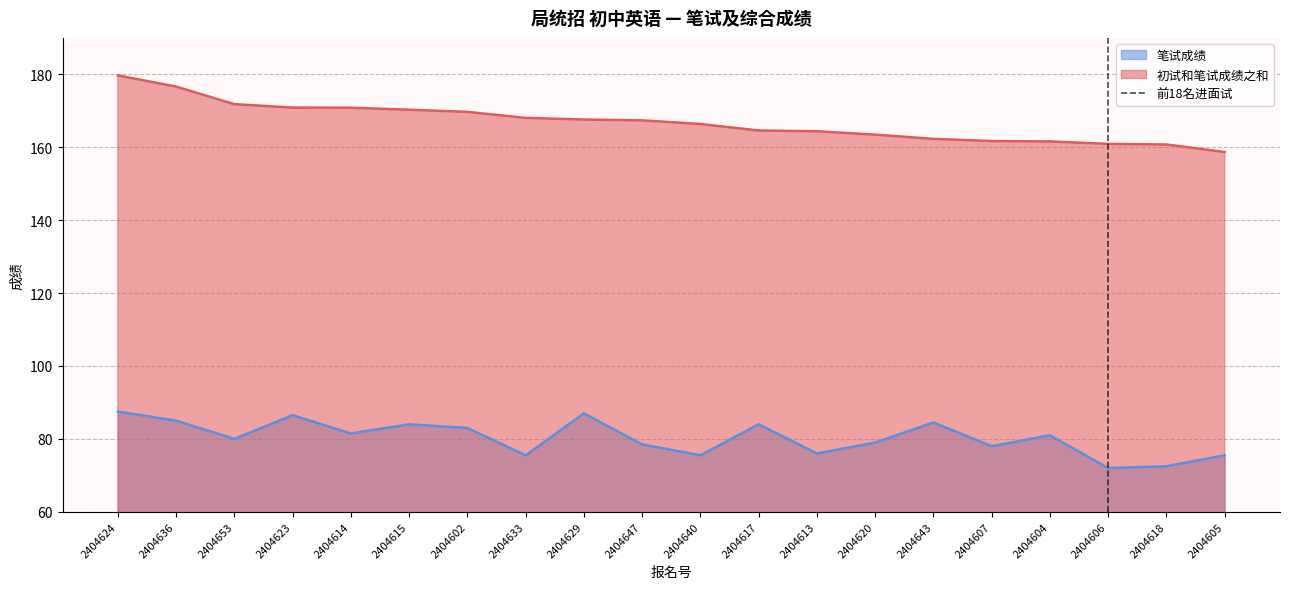

True or false: 初试和笔试成绩之和 has a value of 223.1 at 2404607.

False